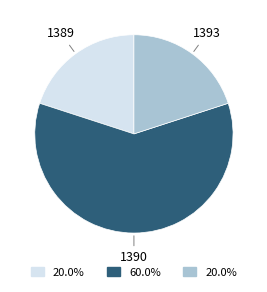

Is it true that 1390 is 50% of the pie?

False